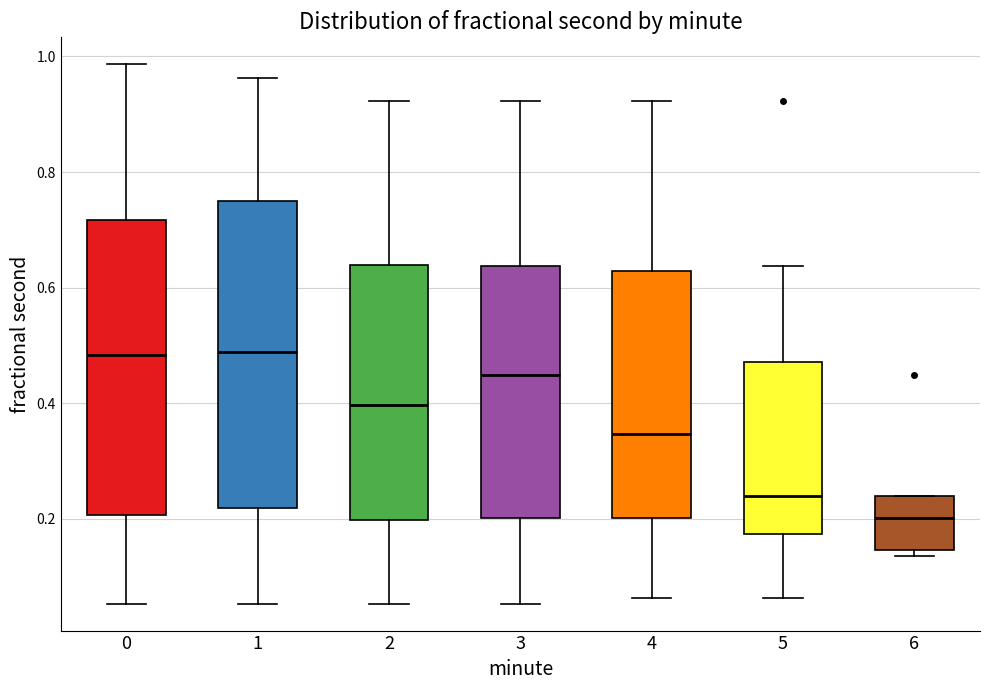

Which box's median line is the lowest?

6